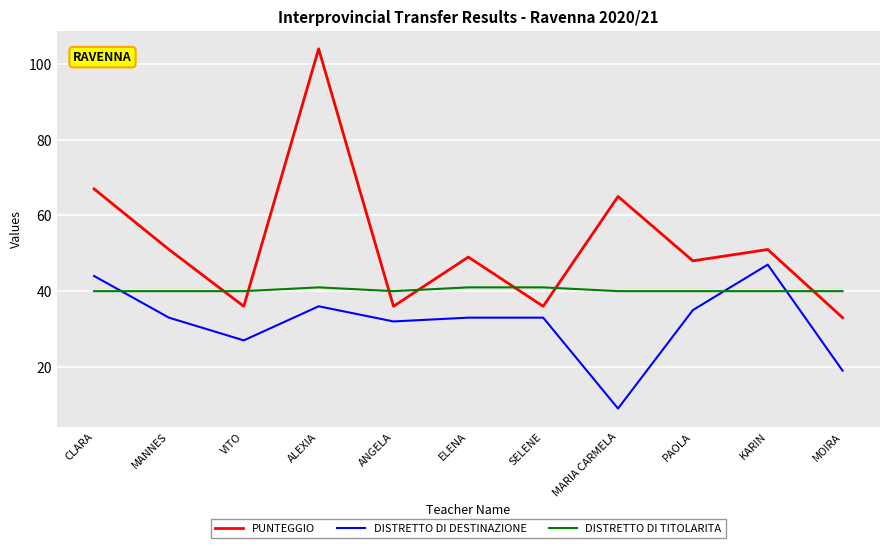

At how many categories does at least one series exceed 11?

11